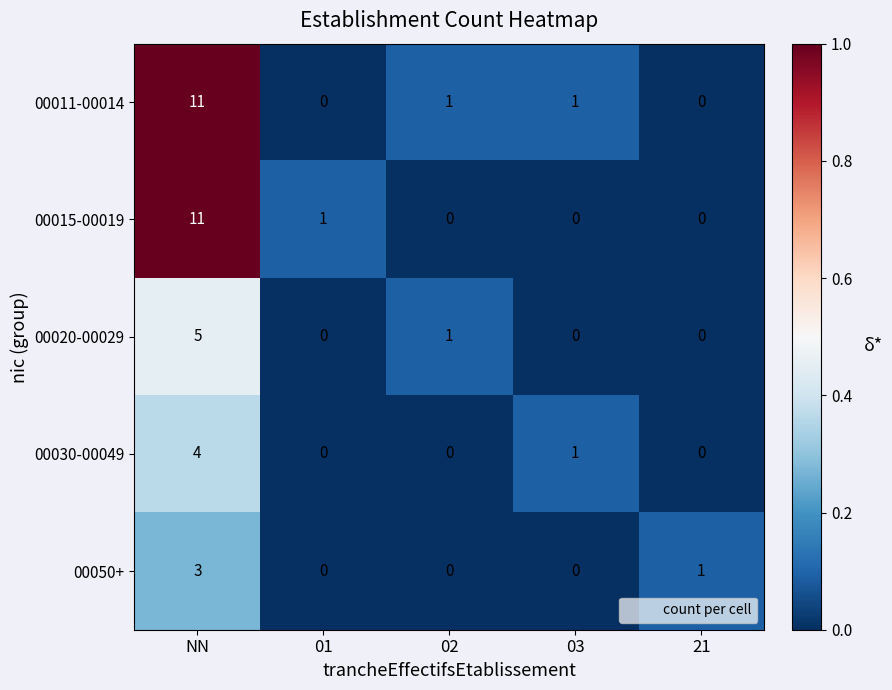

Which series has the largest total across all categories?

00011-00014